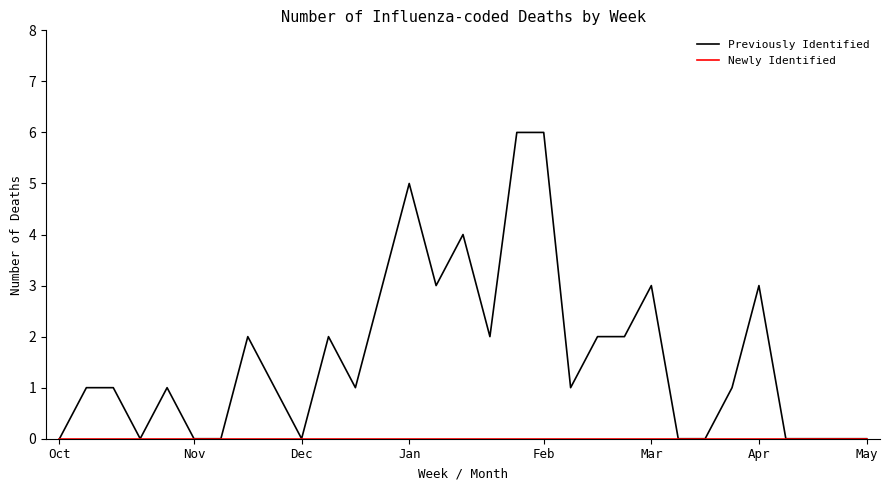

What is the greatest value displayed?

6